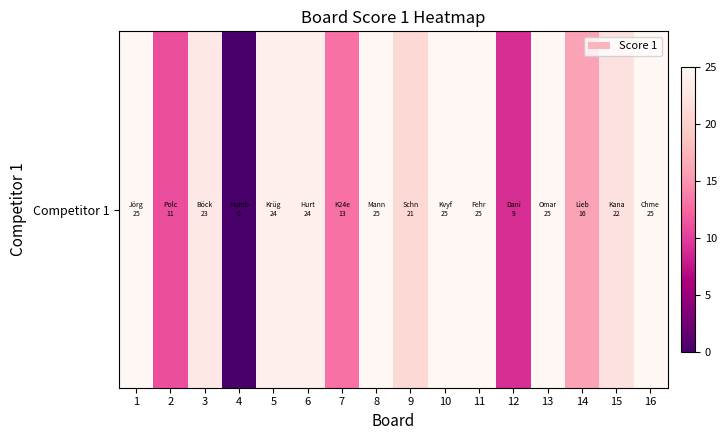

Reading left to right, extract all data points from this chart.

25	11	23	0	24	24	13	25	21	25	25	9	25	16	22	25